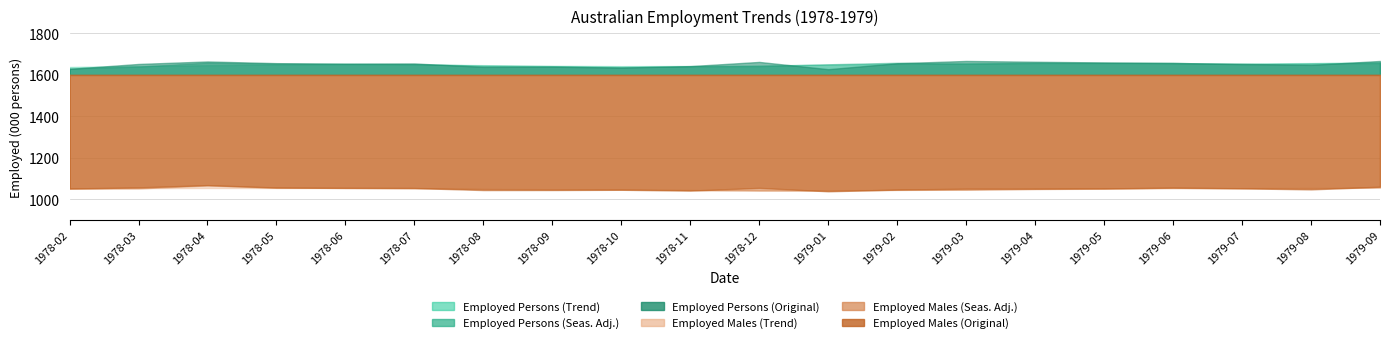

Count the number of categories in the chart.

20